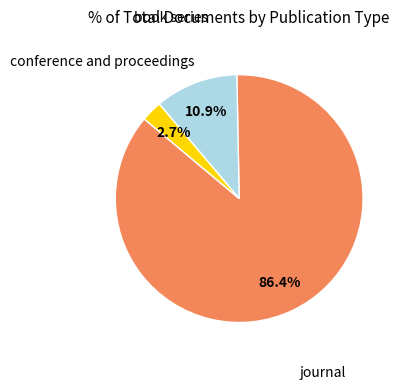

What percentage is the book series slice, to the nearest percent?

11%